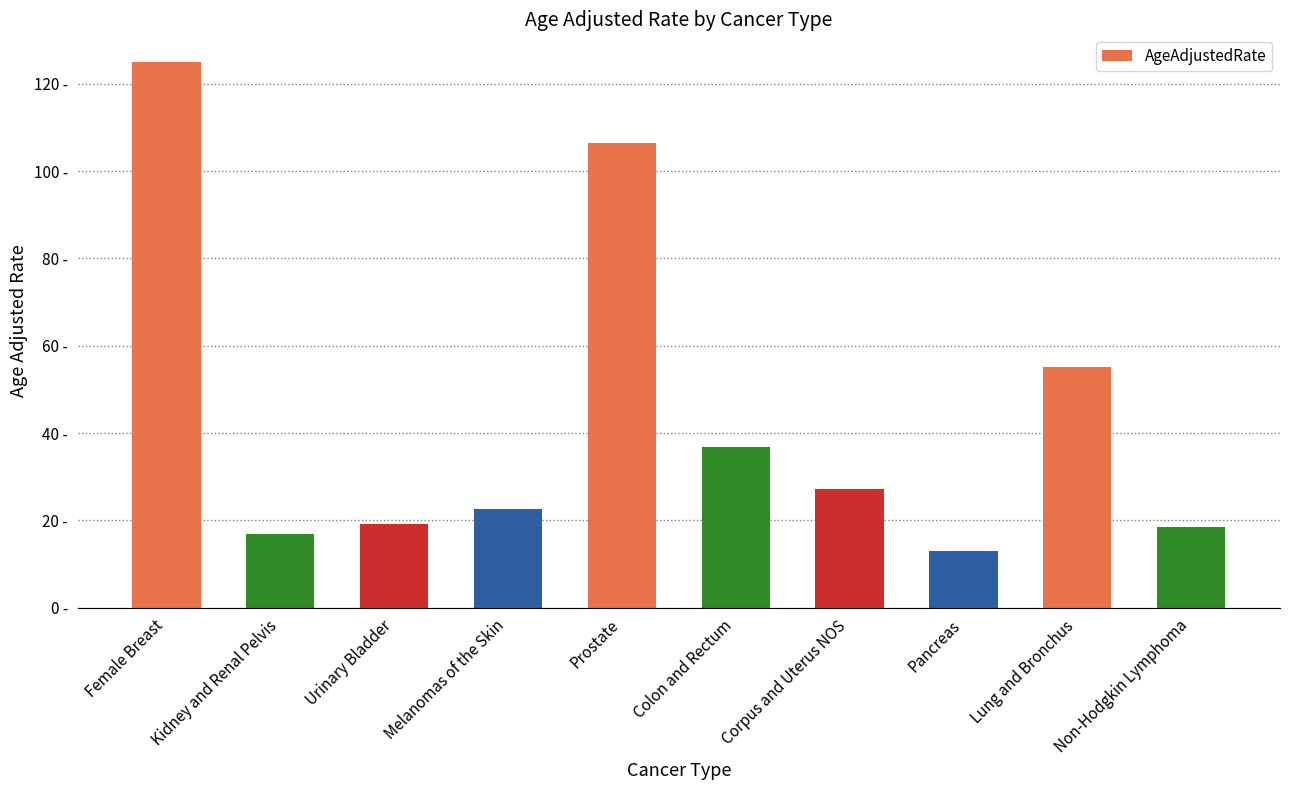

What position from the right is Urinary Bladder?

8